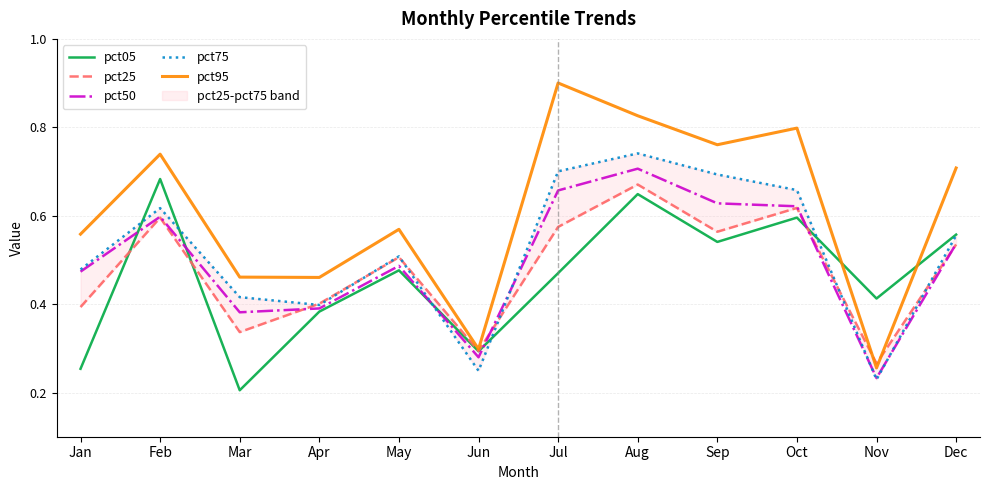

The value of pct25 at Jun is 0.3. True or false?

True